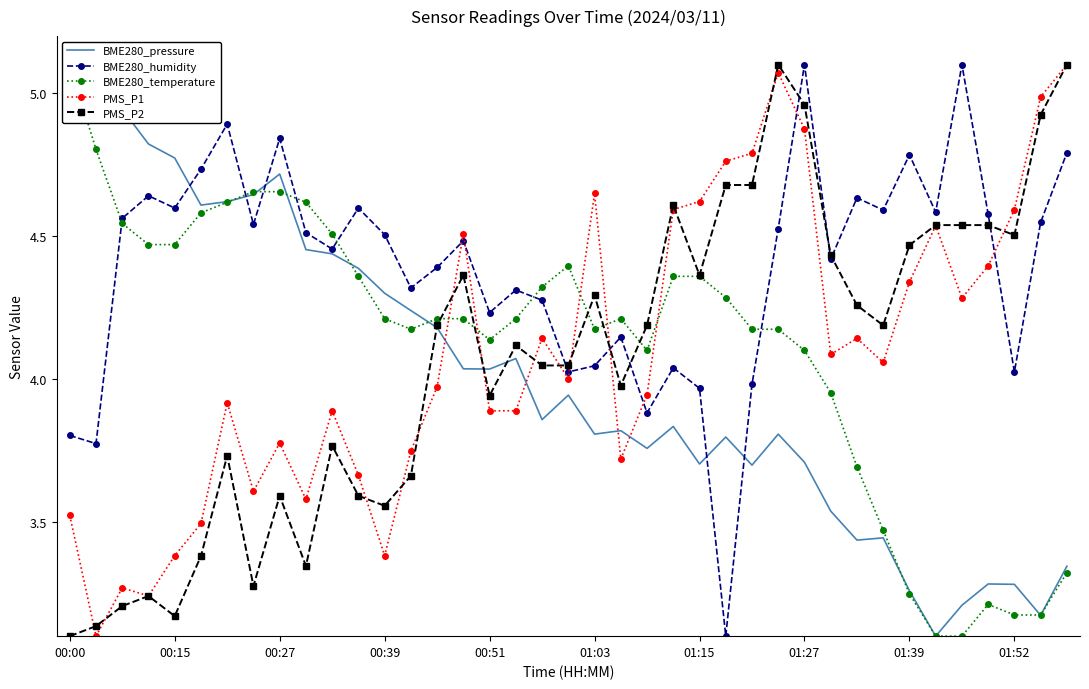

How many data points does each series have?

39